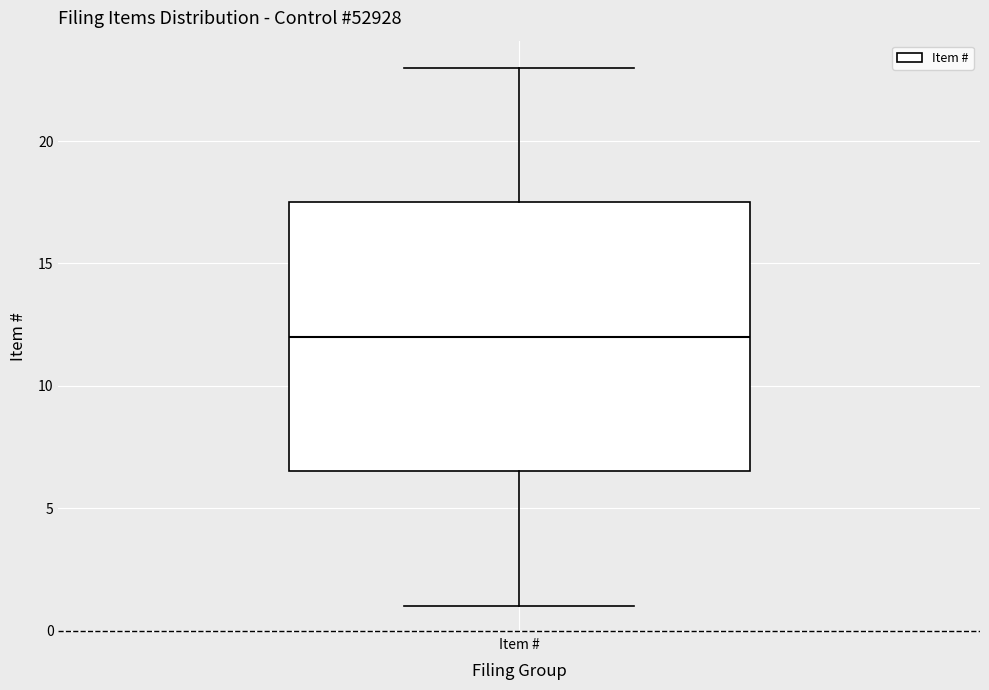

Read this box plot against the y-axis: the position of the median line, the range covered by the box, and the ends of both whiskers. The values are not printed on the chart, so give them approximately, as read against the axis.

median 12.0, box 6.5 to 17.5, whiskers 1.0 to 23.0